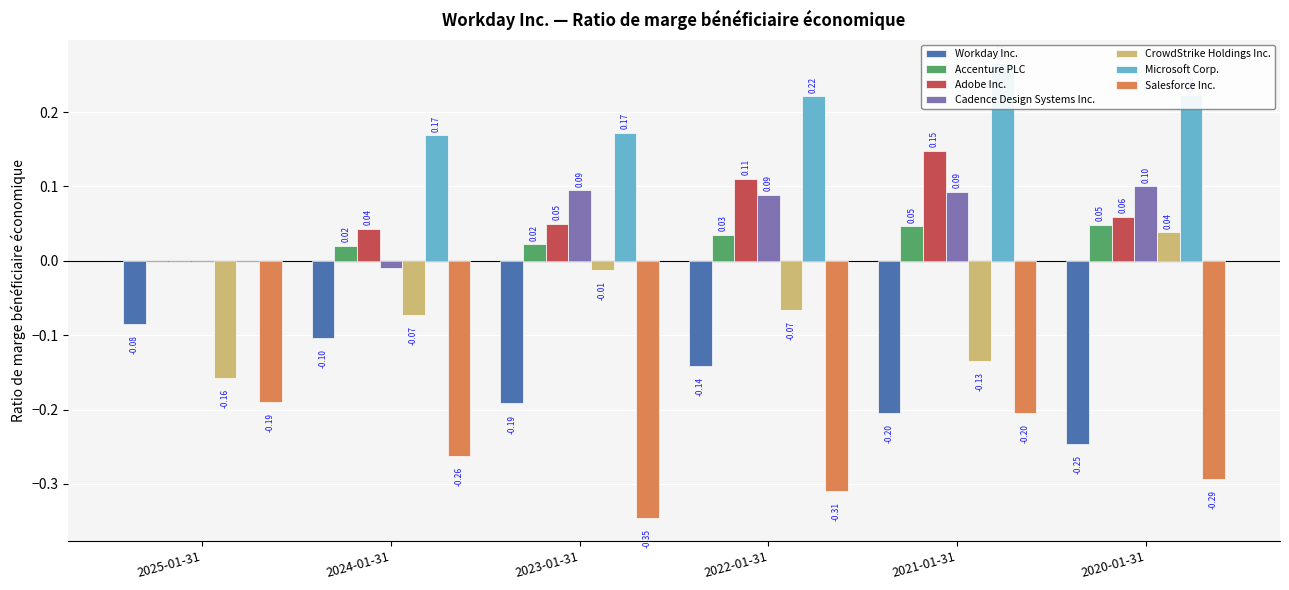

What is the label of the 6th bar from the right?

2025-01-31